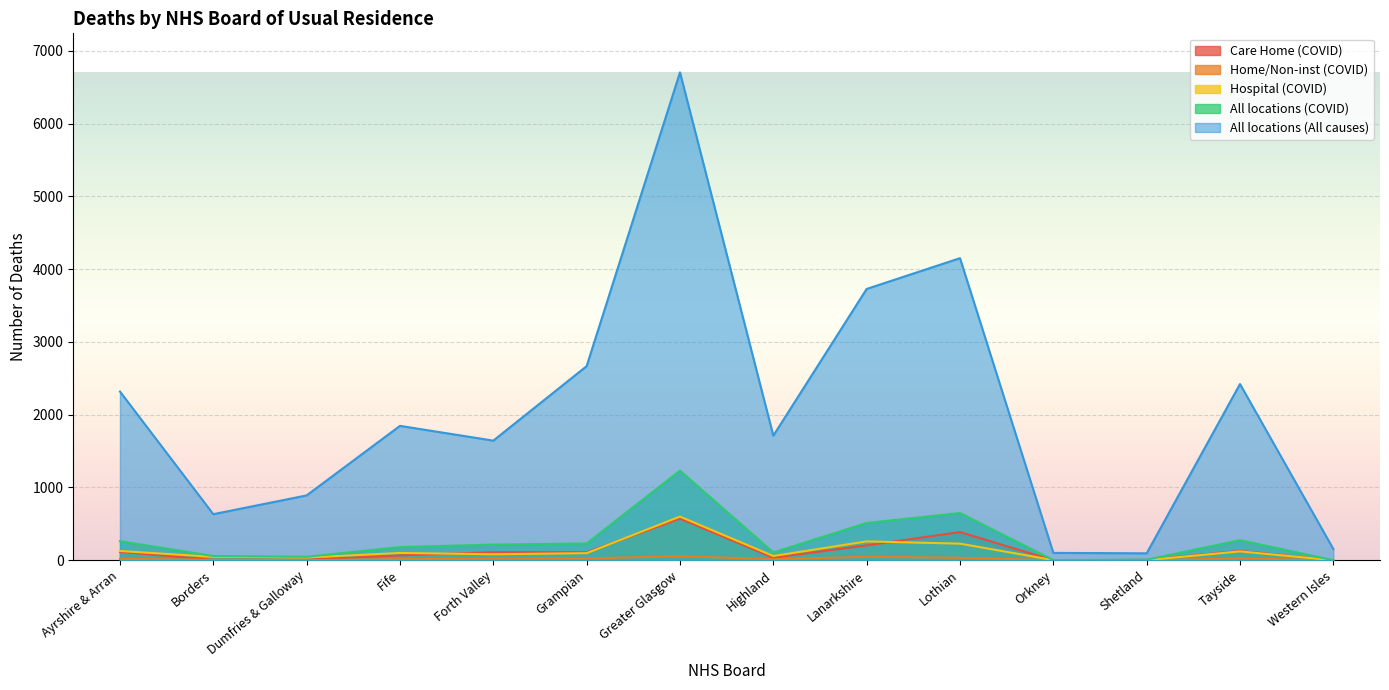

Is it true that Care Home (COVID) equals 26 at Ayrshire & Arran?

False